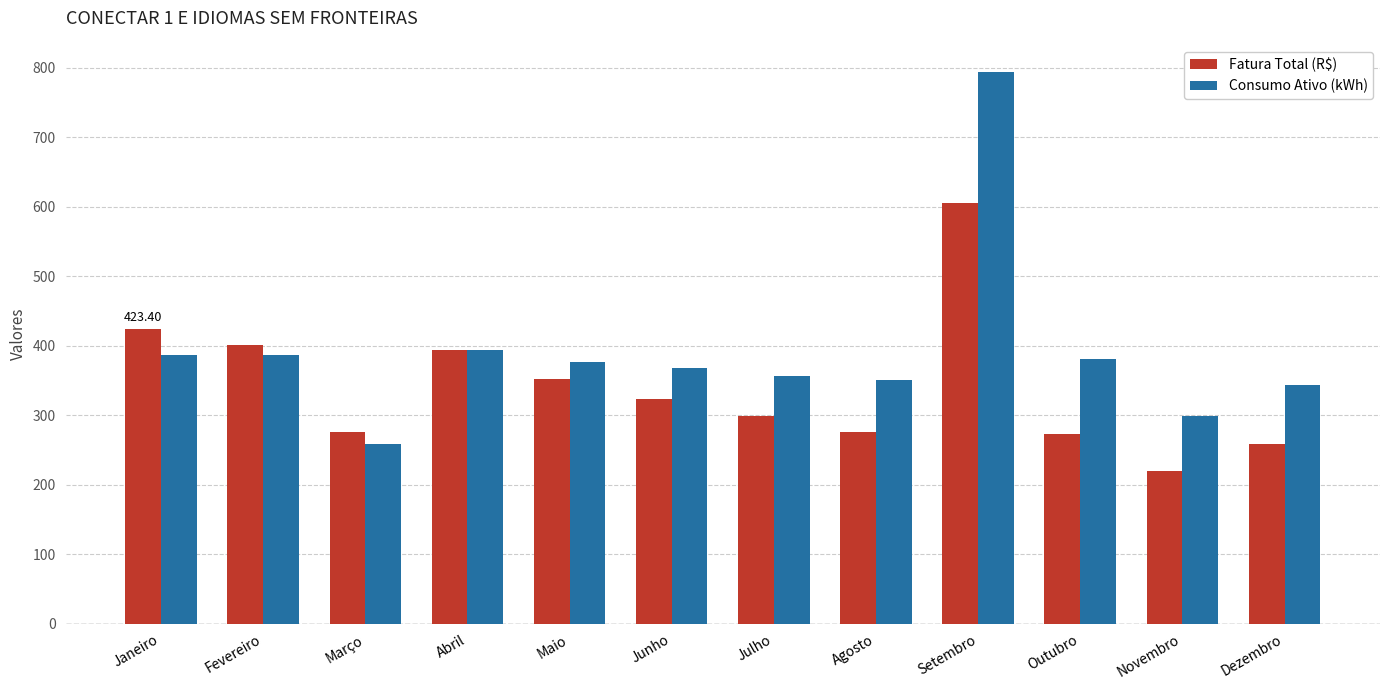

What position from the right is Setembro?

4